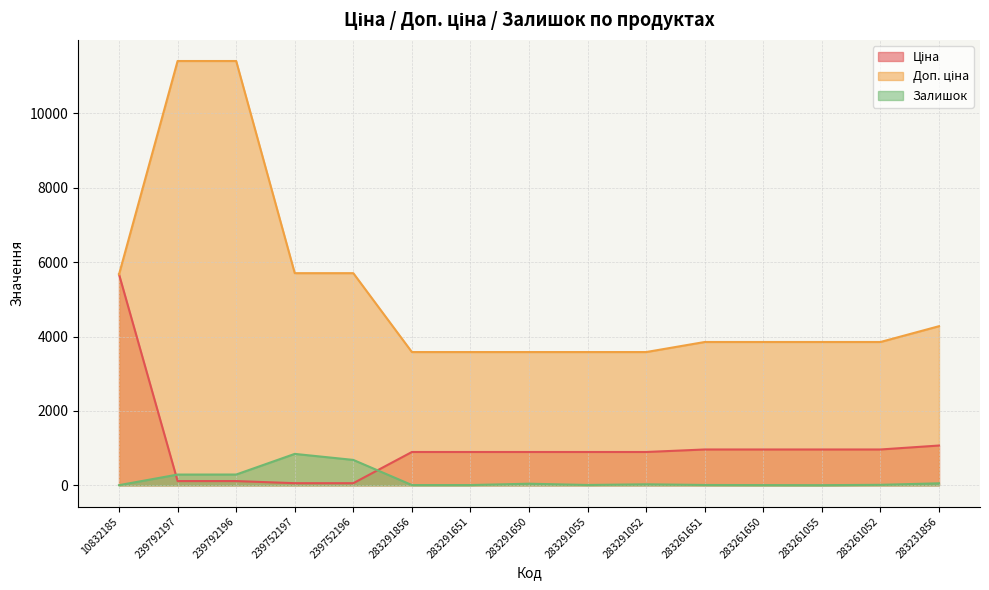

What is the smallest value displayed?

4.0